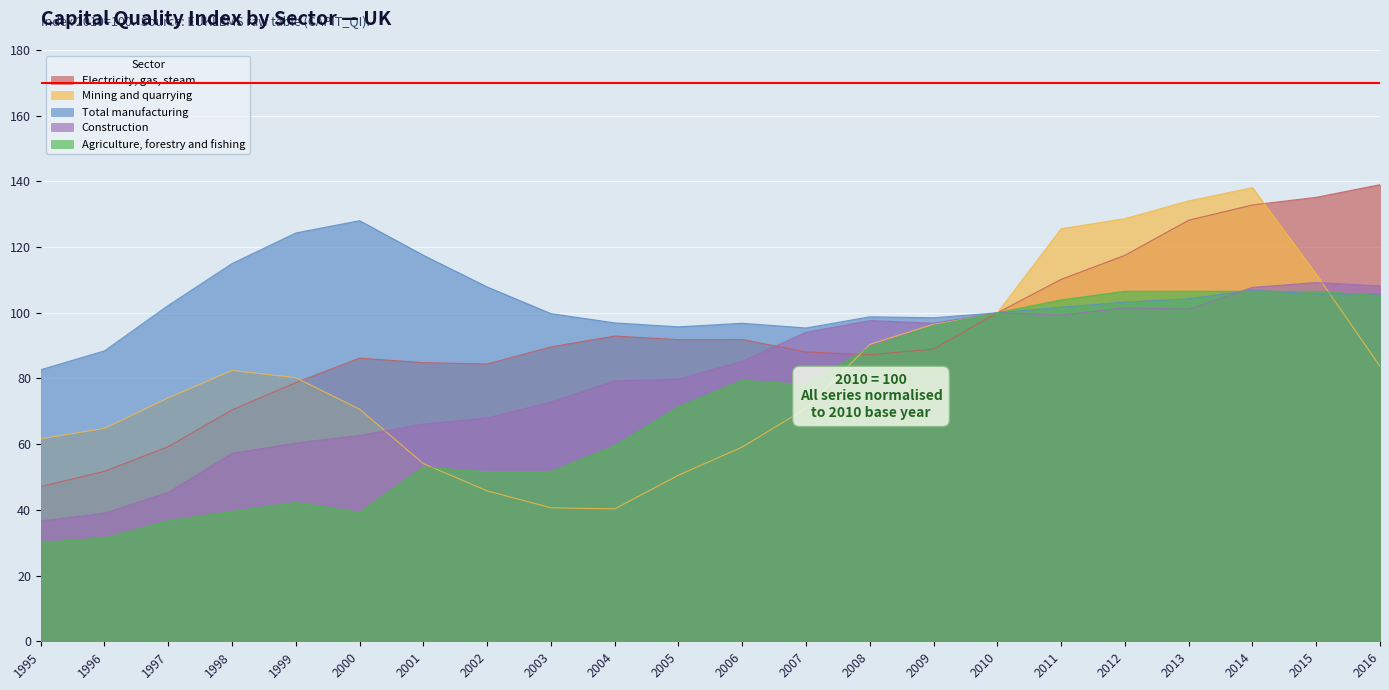

Which series has the largest total across all categories?

Total manufacturing